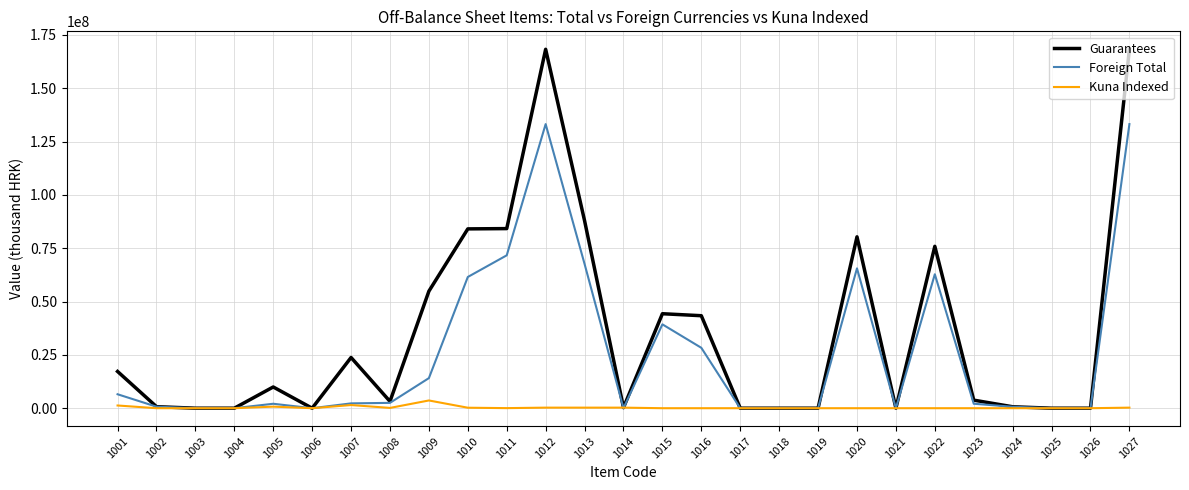

The value of Foreign Total at 1013 is 67630777. True or false?

True